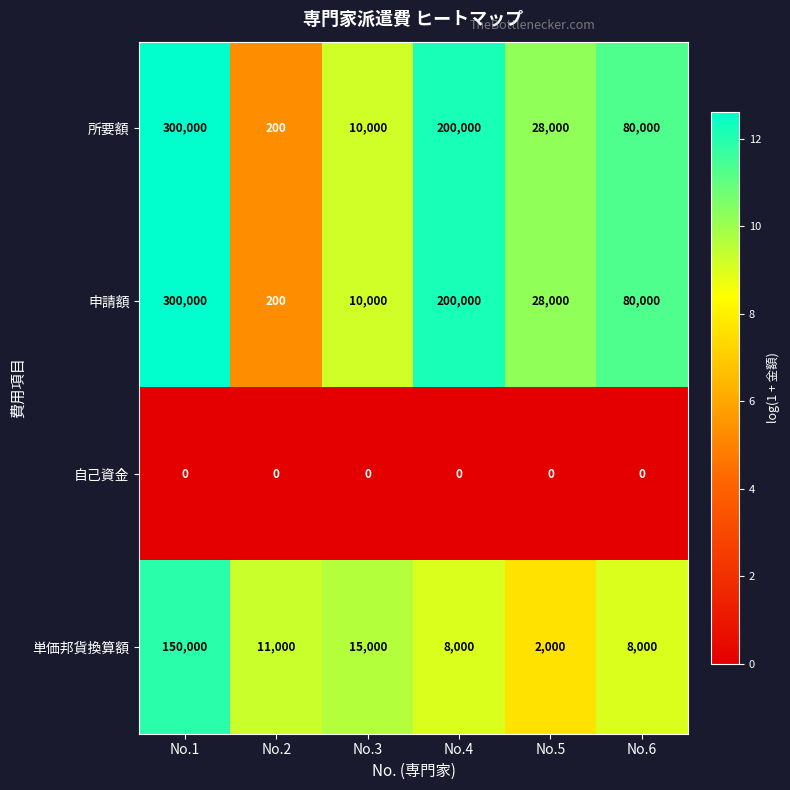

How many data points does each series have?

6